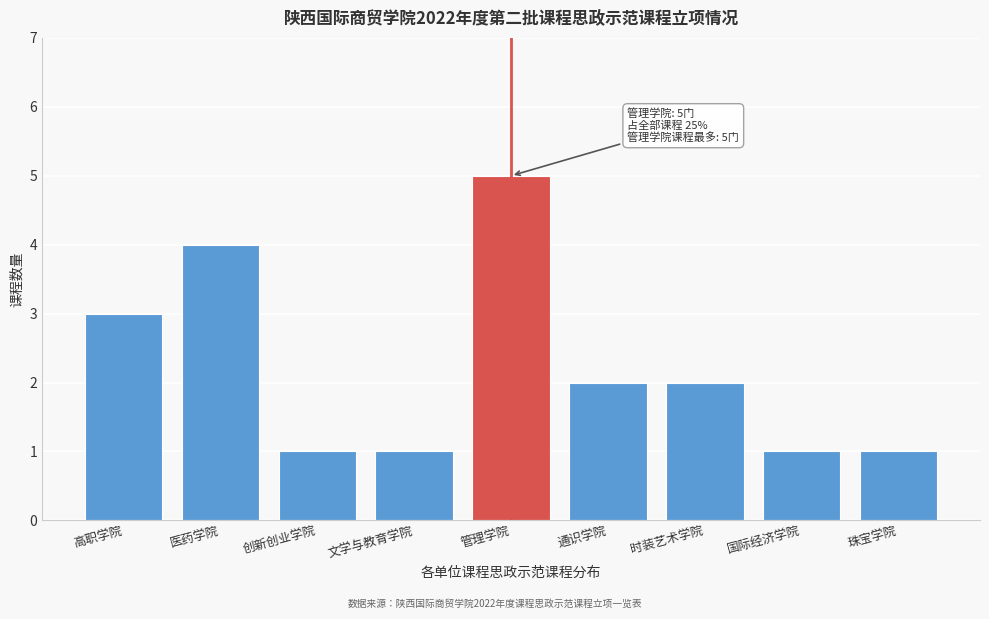

Reading left to right, extract all data points from this chart.

3	4	1	1	5	2	2	1	1